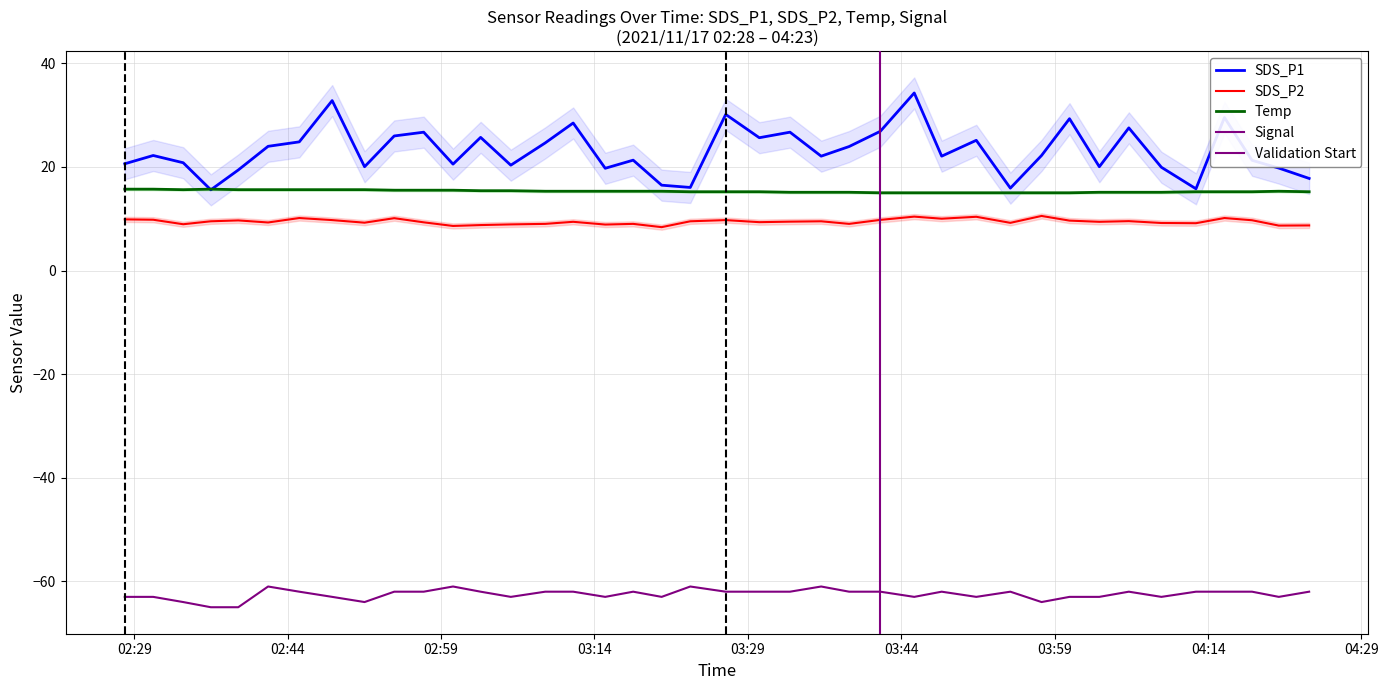

How many interior local peaks does the Signal series have?

8